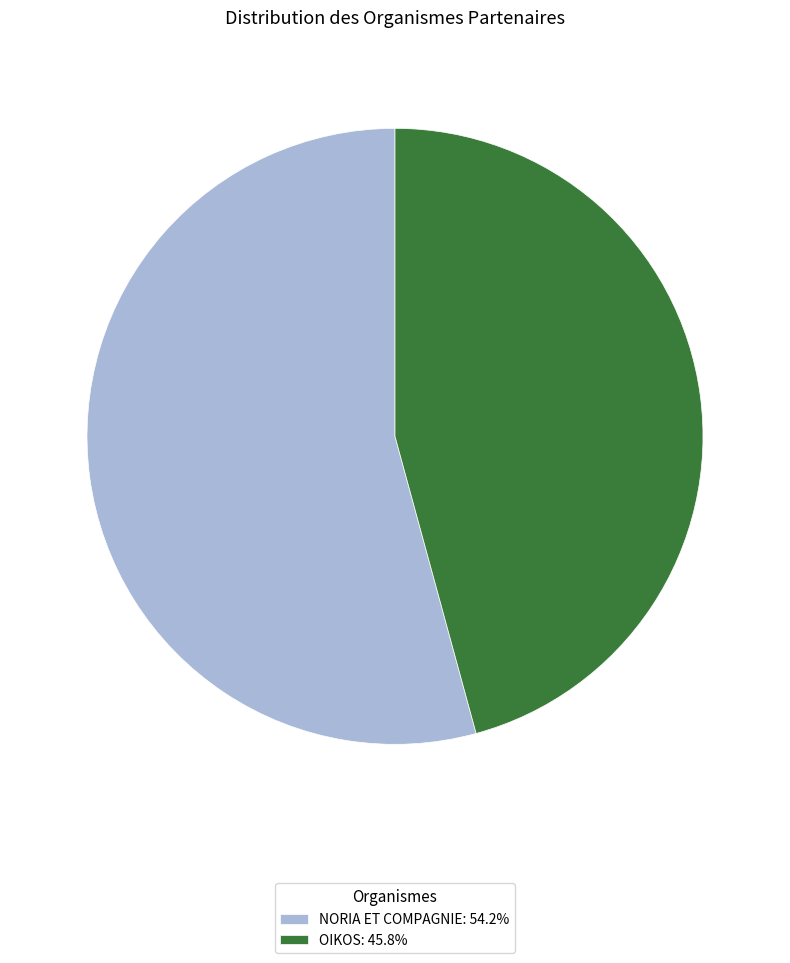

Count the number of slices in the pie.

2